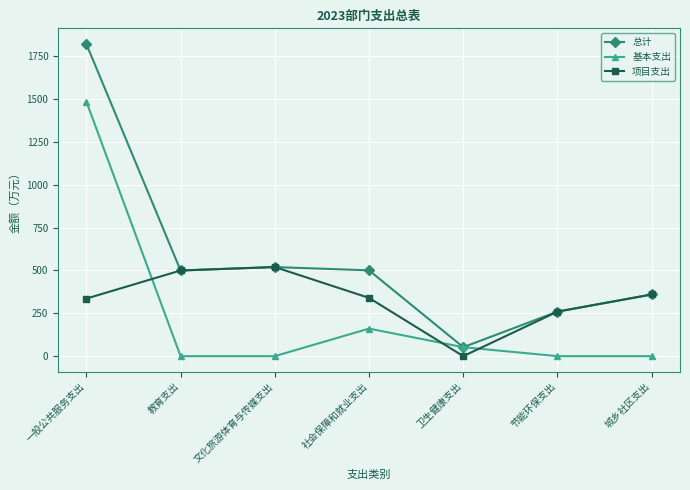

Does the chart display data point markers on the line(s)?

Yes